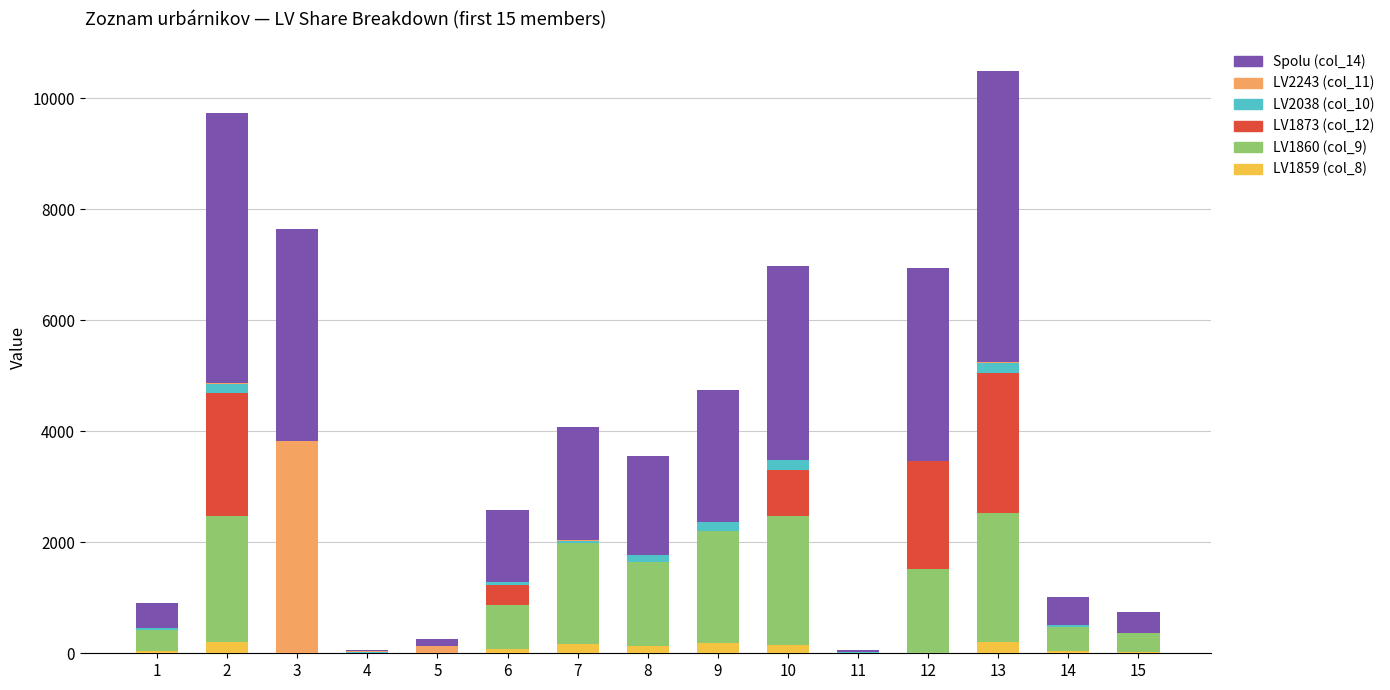

How many categories are shown in the chart?

15